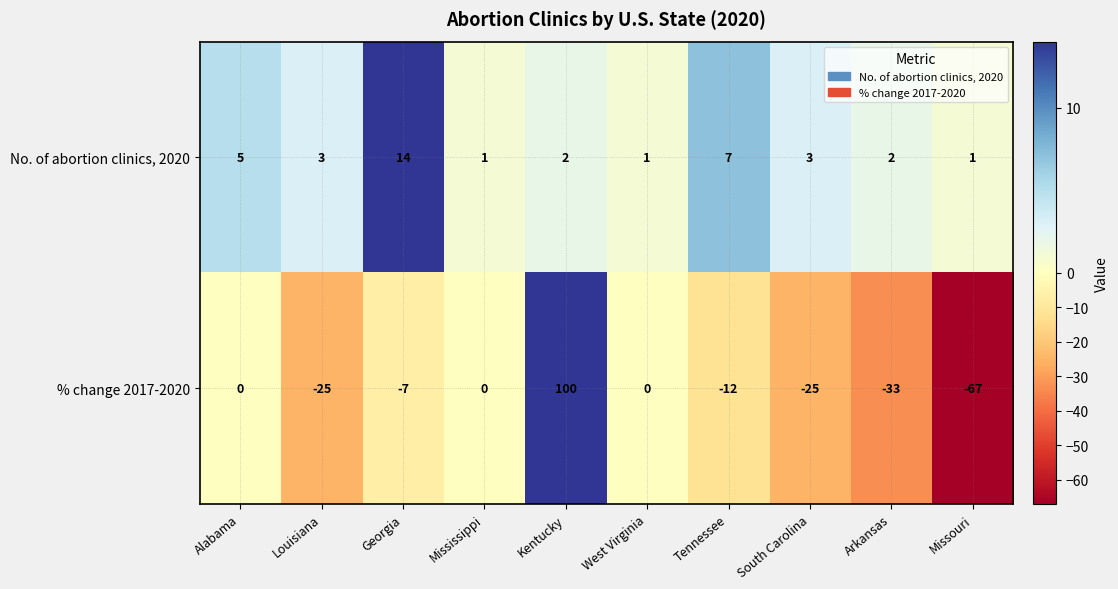

Rank the series by their maximum value, from highest to lowest.

% change 2017-2020, No. of abortion clinics, 2020